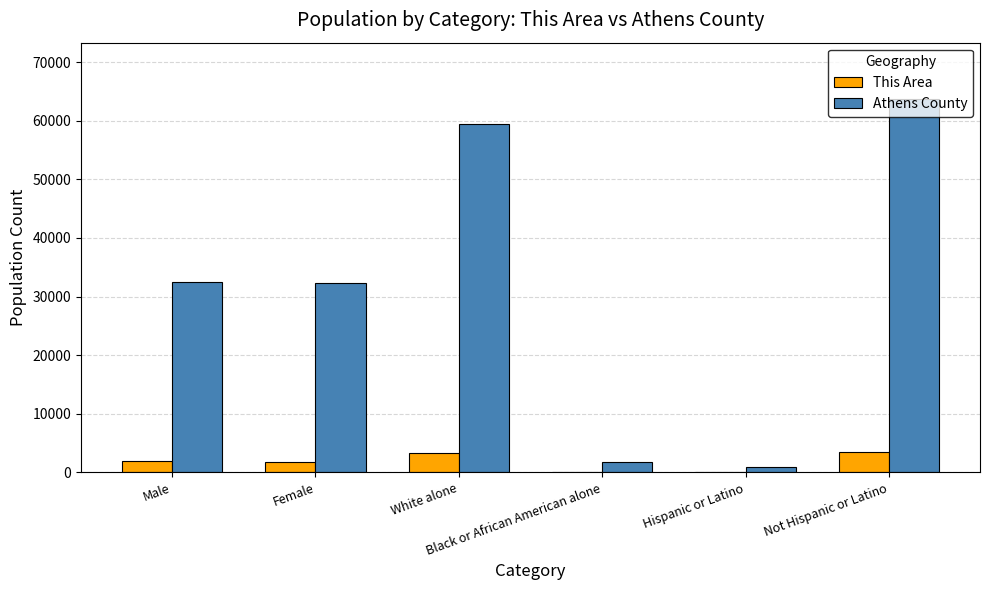

What is the highest value of the This Area series?

3521